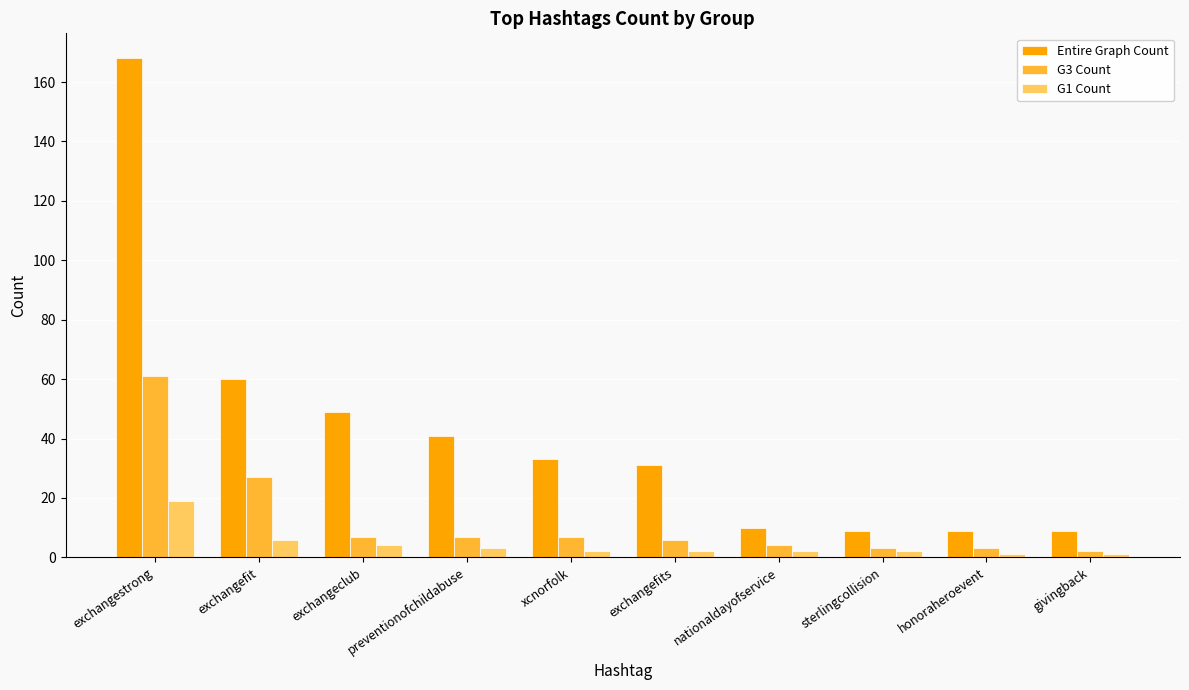

Reading right to left, transcribe all the data shown in this chart.

Entire Graph Count: givingback=9	honoraheroevent=9	sterlingcollision=9	nationaldayofservice=10	exchangefits=31	xcnorfolk=33	preventionofchildabuse=41	exchangeclub=49	exchangefit=60	exchangestrong=168
G3 Count: givingback=2	honoraheroevent=3	sterlingcollision=3	nationaldayofservice=4	exchangefits=6	xcnorfolk=7	preventionofchildabuse=7	exchangeclub=7	exchangefit=27	exchangestrong=61
G1 Count: givingback=1	honoraheroevent=1	sterlingcollision=2	nationaldayofservice=2	exchangefits=2	xcnorfolk=2	preventionofchildabuse=3	exchangeclub=4	exchangefit=6	exchangestrong=19